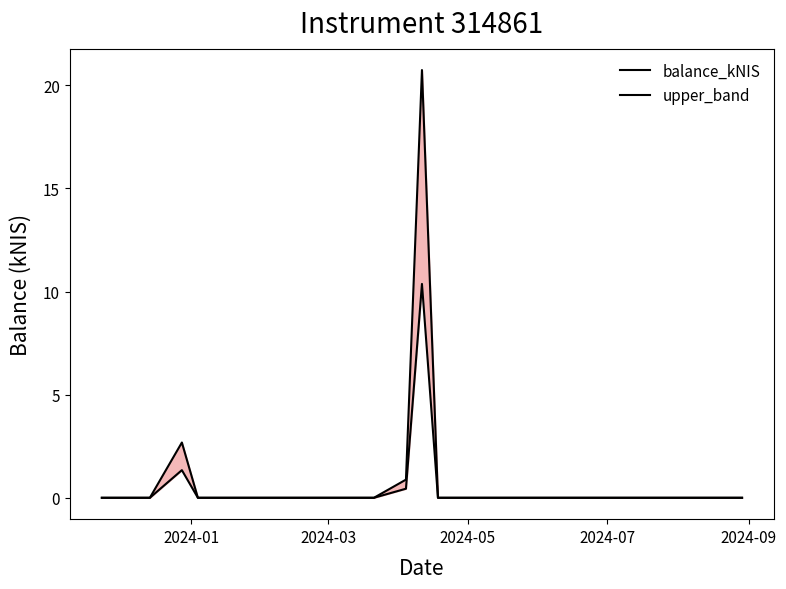

Reading left to right, transcribe all the data shown in this chart.

balance_kNIS: 0.0	0.0	1.3	0.0	0.0	0.0	0.0	0.0	0.0	0.4	10.4	0.0	0.0	0.0	0.0	0.0	0.0	0.0	0.0	0.0
upper_band: 0.0	0.0	2.7	0.0	0.0	0.0	0.0	0.0	0.0	0.9	20.7	0.0	0.0	0.0	0.0	0.0	0.0	0.0	0.0	0.0